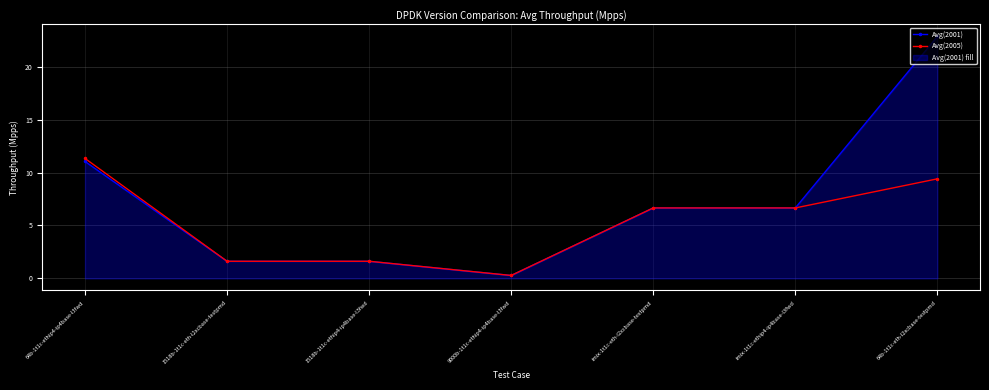

Does the chart have visible grid lines?

Yes